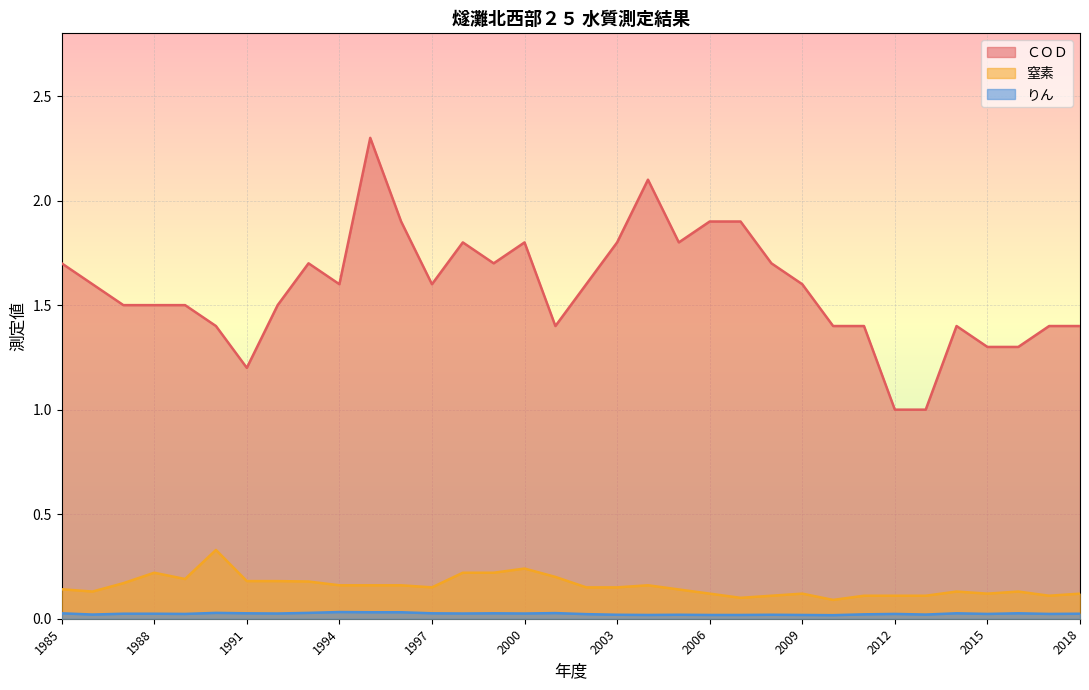

Rank the series at 1990 from highest to lowest value.

ＣＯＤ, 窒素, りん